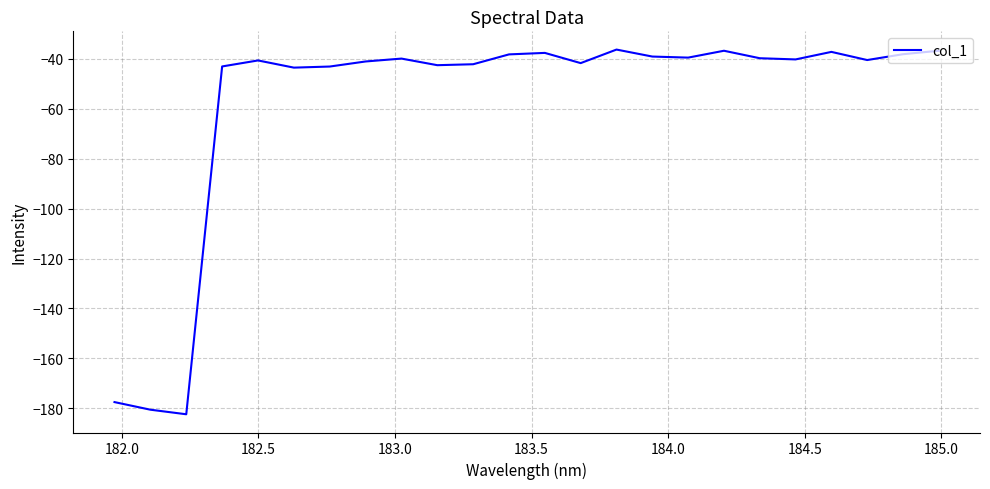

What is the difference between the maximum and minimum values?

146.0